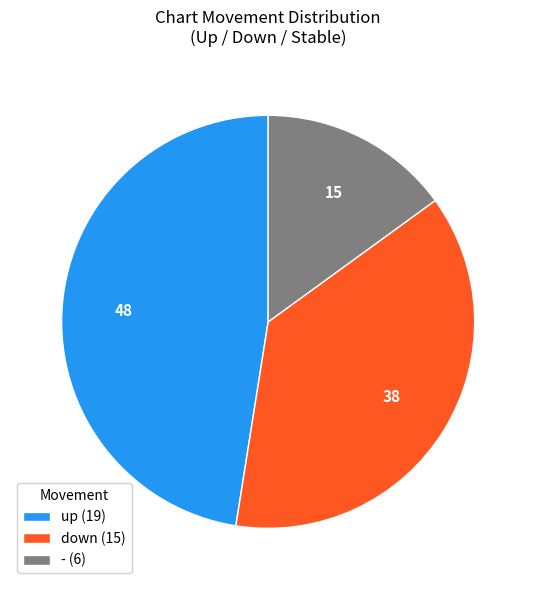

Is it true that - (6) is 3% of the pie?

False